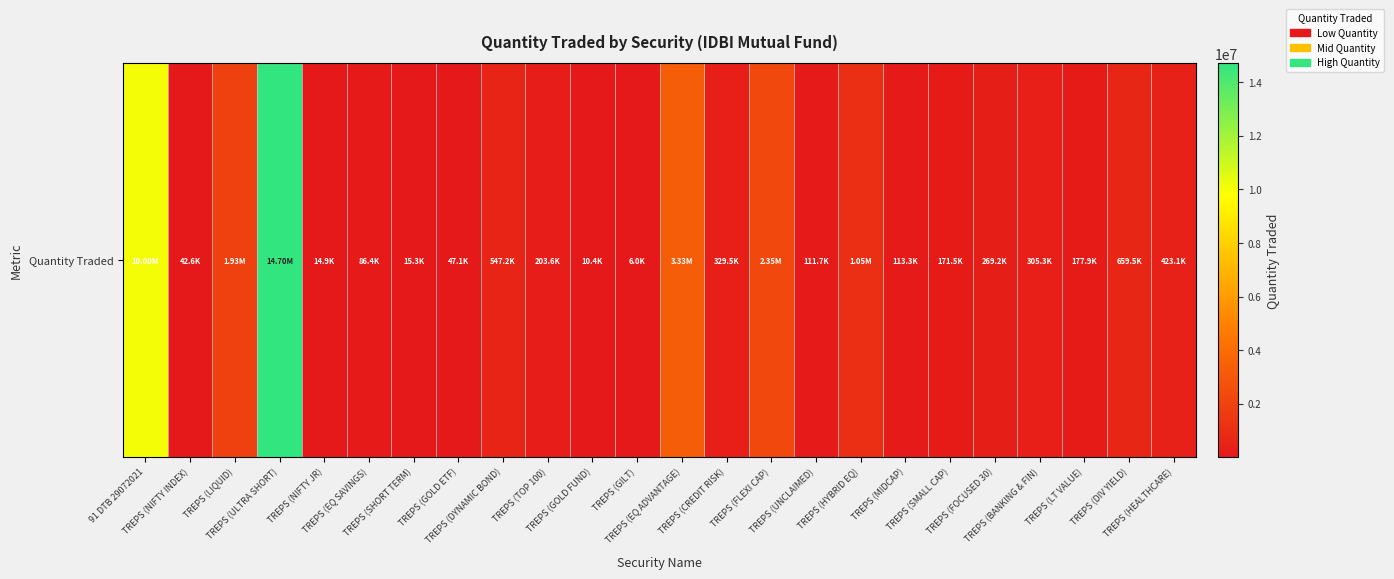

What is the greatest value displayed?

14697642.0